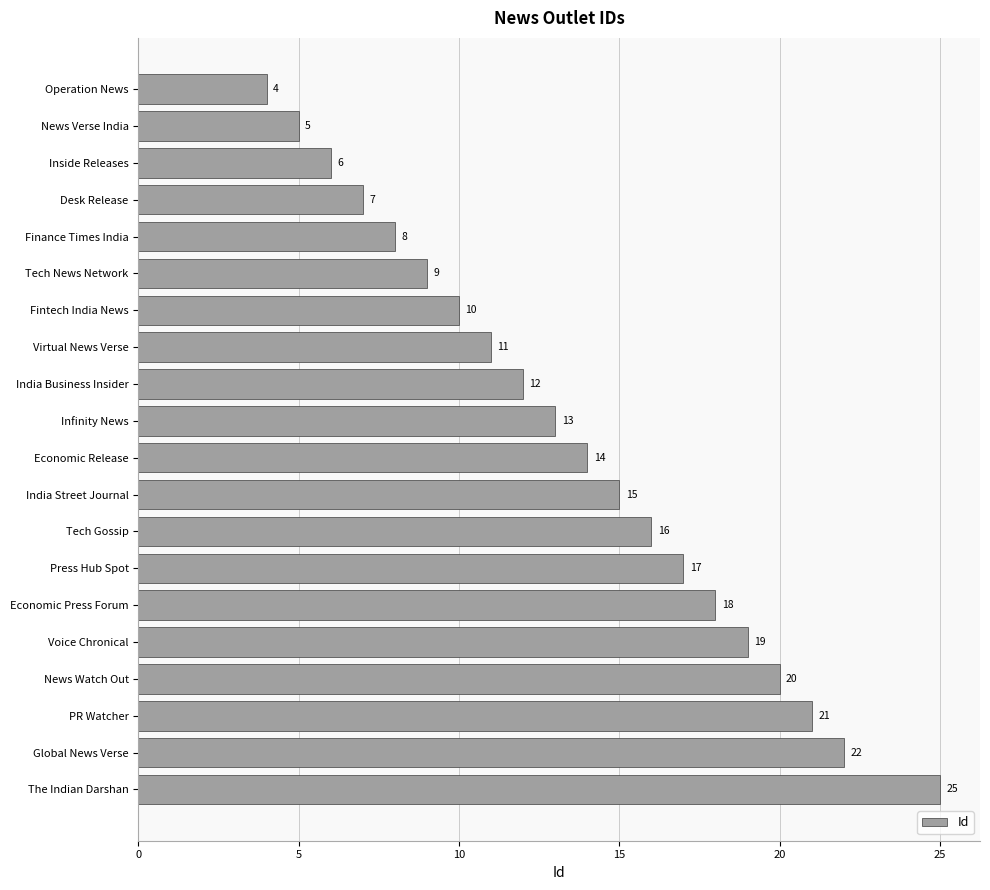

What is the difference between the maximum and second lowest values?

20